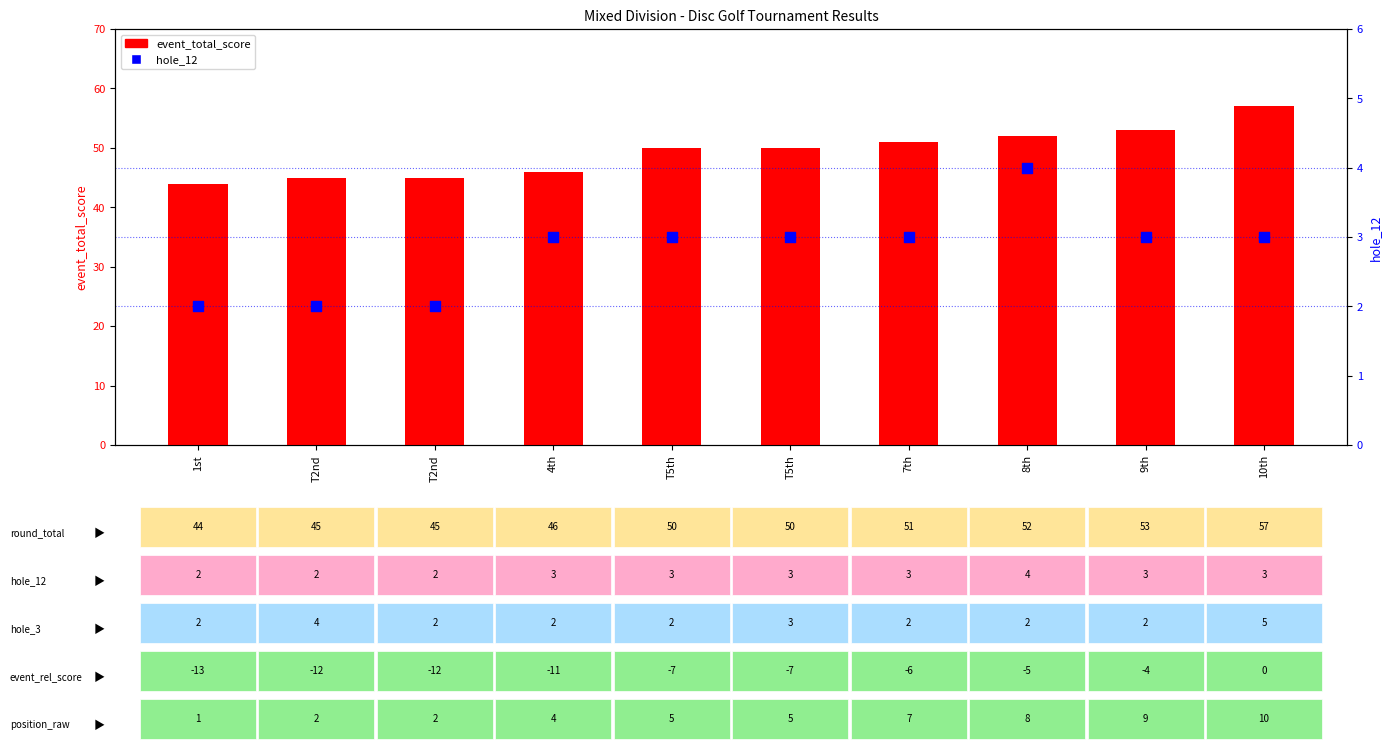

Is the value of hole_12 at 8th greater than the value of event_total_score at T2nd?

No